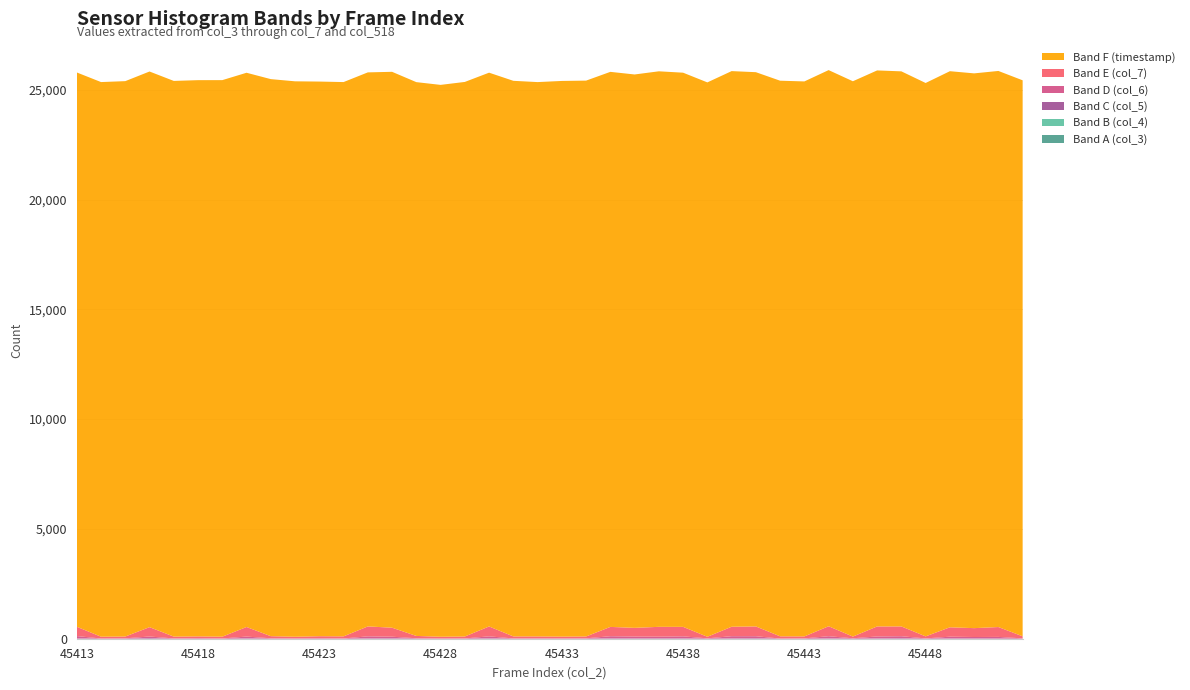

Reading right to left, transcribe all the data shown in this chart.

Band A (col_3): 45452=0	45451=0	45450=0	45449=0	45448=0	45447=0	45446=0	45445=0	45444=0	45443=0	45442=0	45441=0	45440=0	45439=0	45438=0	45437=0	45436=0	45435=0	45434=0	45433=0	45432=0	45431=0	45430=0	45429=0	45428=0	45427=0	45426=0	45425=0	45424=0	45423=0	45422=0	45421=0	45420=0	45419=0	45418=0	45417=0	45416=0	45415=0	45414=0	45413=0
Band B (col_4): 45452=0	45451=0	45450=0	45449=0	45448=0	45447=0	45446=0	45445=0	45444=0	45443=0	45442=0	45441=0	45440=0	45439=0	45438=0	45437=0	45436=0	45435=0	45434=0	45433=0	45432=0	45431=0	45430=0	45429=0	45428=0	45427=0	45426=0	45425=0	45424=0	45423=0	45422=0	45421=0	45420=0	45419=0	45418=0	45417=0	45416=0	45415=0	45414=0	45413=0
Band C (col_5): 45452=1	45451=10	45450=14	45449=14	45448=1	45447=21	45446=14	45445=2	45444=14	45443=2	45442=1	45441=21	45440=15	45439=1	45438=15	45437=17	45436=15	45435=17	45434=3	45433=2	45432=2	45431=3	45430=17	45429=3	45428=2	45427=3	45426=19	45425=15	45424=2	45423=1	45422=1	45421=4	45420=18	45419=0	45418=2	45417=2	45416=27	45415=2	45414=1	45413=16
Band D (col_6): 45452=15	45451=73	45450=64	45449=79	45448=13	45447=93	45446=89	45445=18	45444=100	45443=14	45442=7	45441=93	45440=100	45439=16	45438=93	45437=77	45436=84	45435=97	45434=16	45433=13	45432=16	45431=10	45430=91	45429=10	45428=9	45427=18	45426=73	45425=93	45424=10	45423=21	45422=13	45421=16	45420=80	45419=12	45418=23	45417=11	45416=74	45415=17	45414=9	45413=105
Band E (col_7): 45452=94	45451=449	45450=404	45449=427	45448=93	45447=446	45446=456	45445=78	45444=454	45443=89	45442=101	45441=446	45440=430	45439=72	45438=432	45437=447	45436=396	45435=424	45434=84	45433=81	45432=86	45431=92	45430=450	45429=88	45428=79	45427=106	45426=410	45425=452	45424=95	45423=92	45422=76	45421=96	45420=436	45419=81	45418=81	45417=83	45416=426	45415=81	45414=82	45413=424
Band F (timestamp): 45452=25318	45451=25322	45450=25262	45449=25323	45448=25199	45447=25276	45446=25319	45445=25287	45444=25325	45443=25272	45442=25301	45441=25238	45440=25302	45439=25244	45438=25235	45437=25297	45436=25199	45435=25275	45434=25311	45433=25303	45432=25243	45431=25300	45430=25218	45429=25253	45428=25130	45427=25218	45426=25313	45425=25229	45424=25241	45423=25257	45422=25292	45421=25366	45420=25238	45419=25343	45418=25329	45417=25304	45416=25302	45415=25290	45414=25256	45413=25241